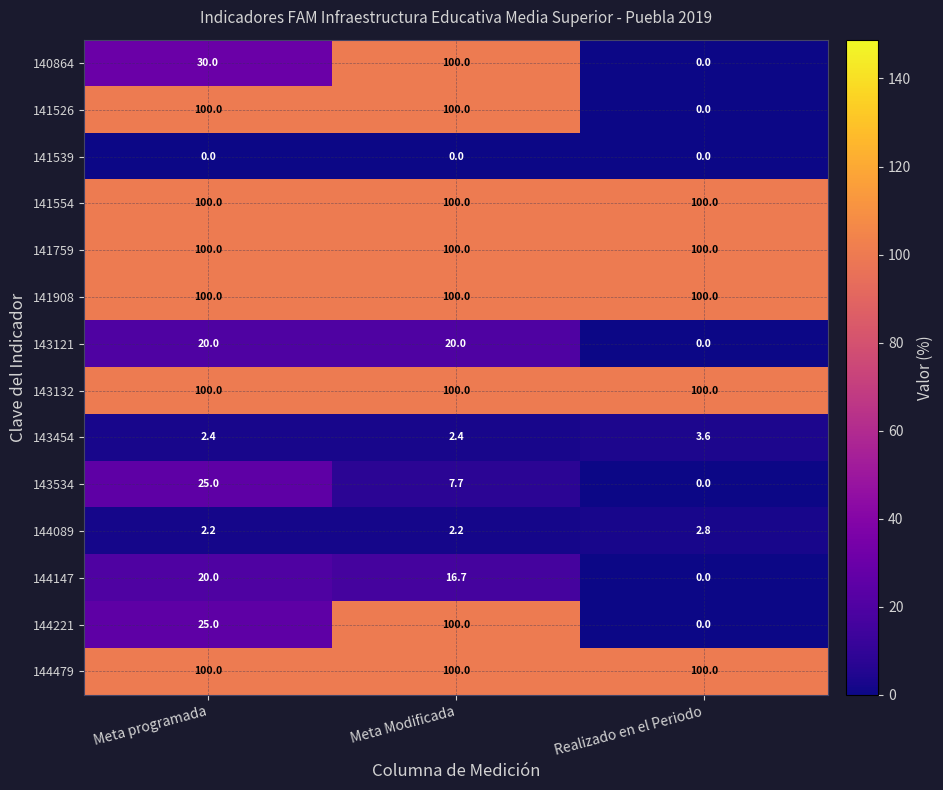

How many categories are shown in the chart?

3